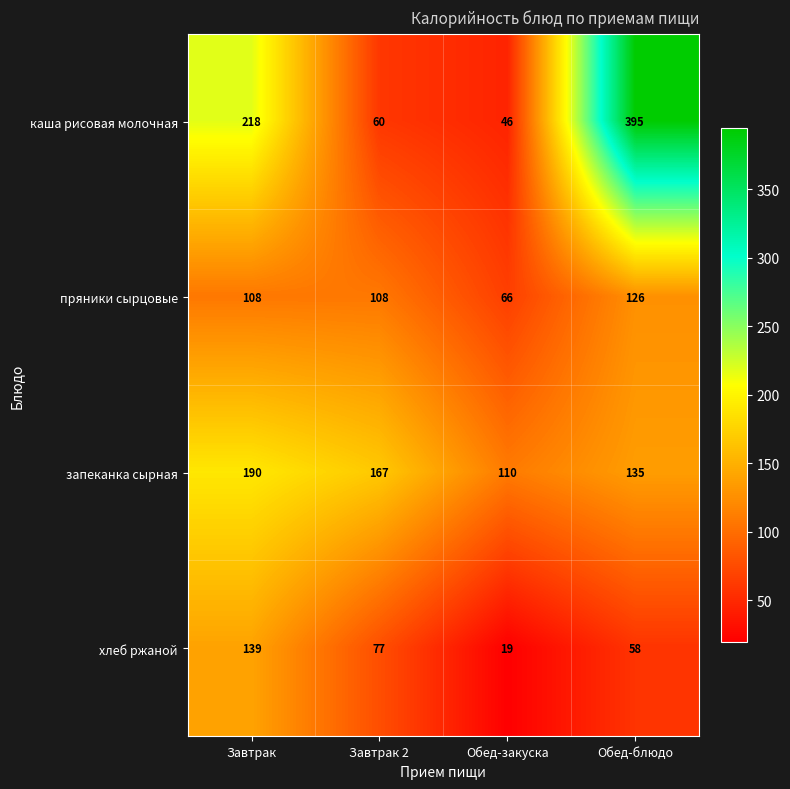

What is the sum of the запеканка сырная values at Обед-блюдо and Завтрак 2?

302